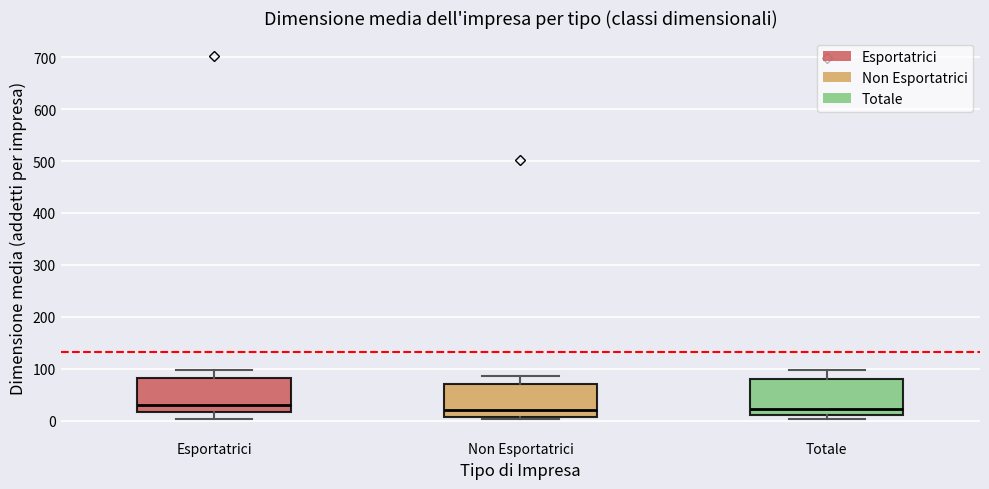

Reading left to right, read every box against the y-axis: the position of its median line, the range the box covers, and the ends of its whiskers. The values are not printed on the chart, so give them approximately, as read against the axis.

Esportatrici: median 30, box 20 to 80, whiskers 0 to 100
Non Esportatrici: median 20, box 10 to 70, whiskers 0 to 90
Totale: median 20, box 10 to 80, whiskers 0 to 100